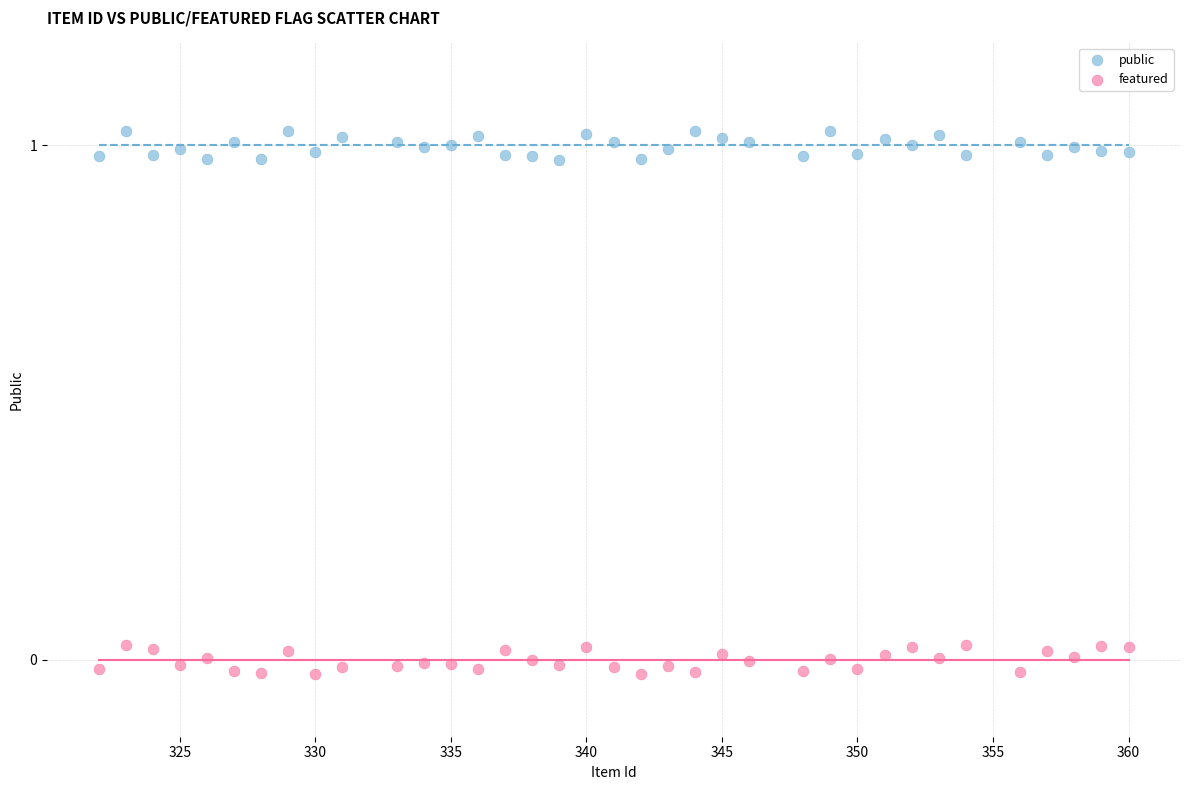

Which series contains the lowest Y value?

featured